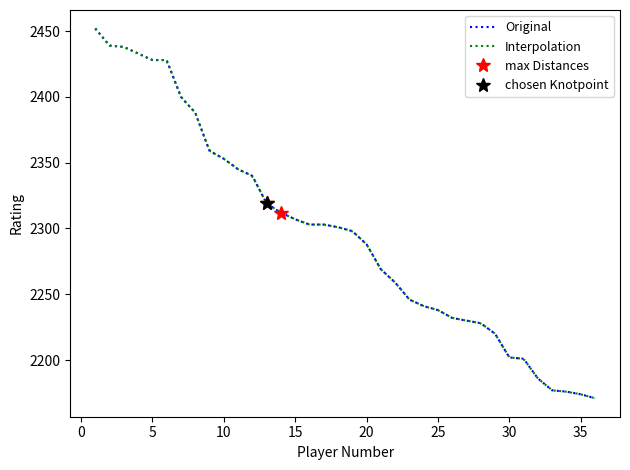

The value at 4 is 2433. True or false?

True